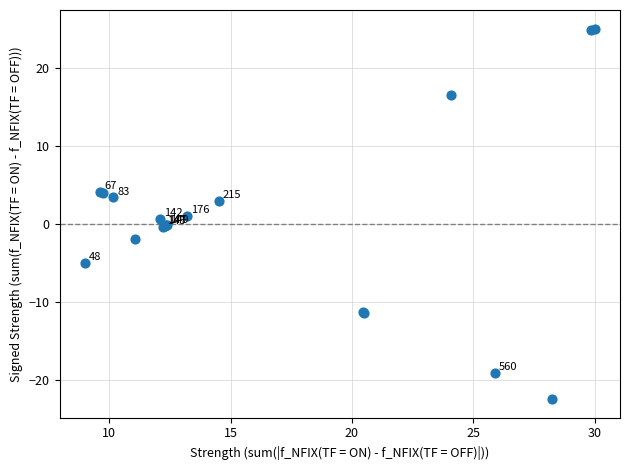

What Y value in the scatter plot is closest to 1?

1.0